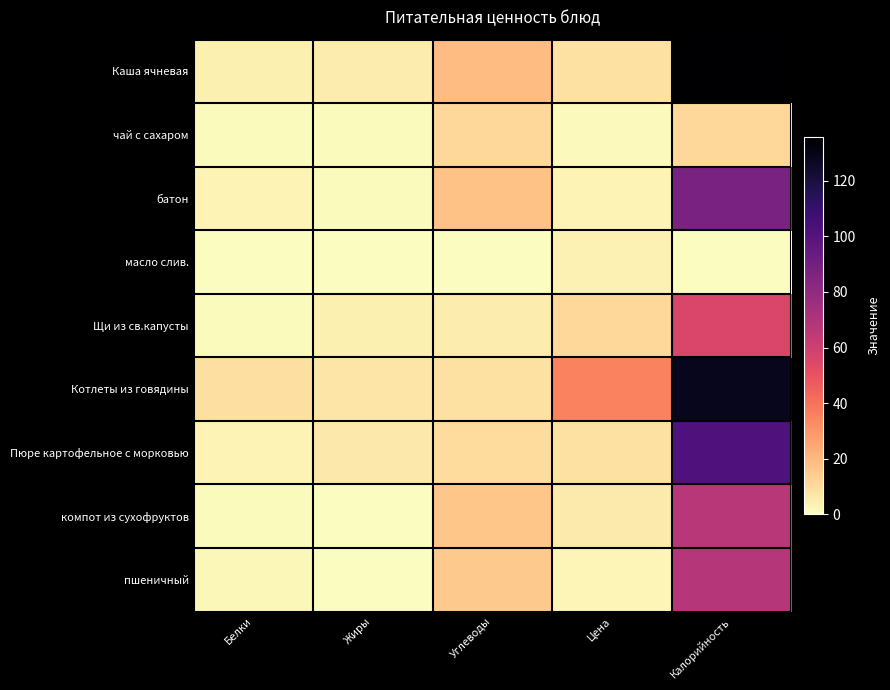

Count the number of data series in this chart.

9